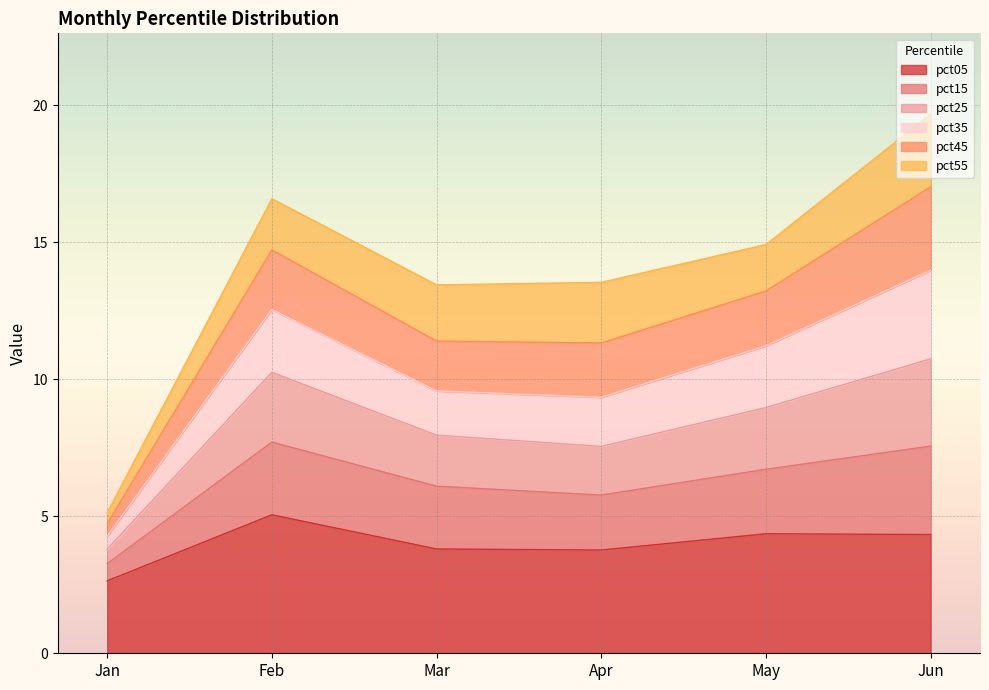

Which category has the highest value in the pct05 series?

Feb